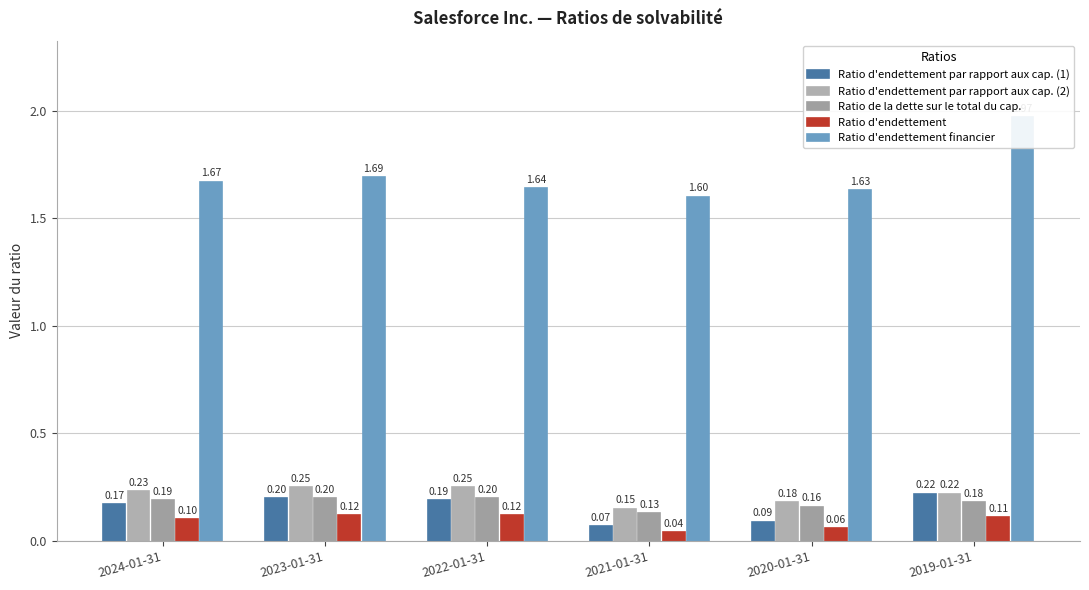

How many groups of bars are there?

6